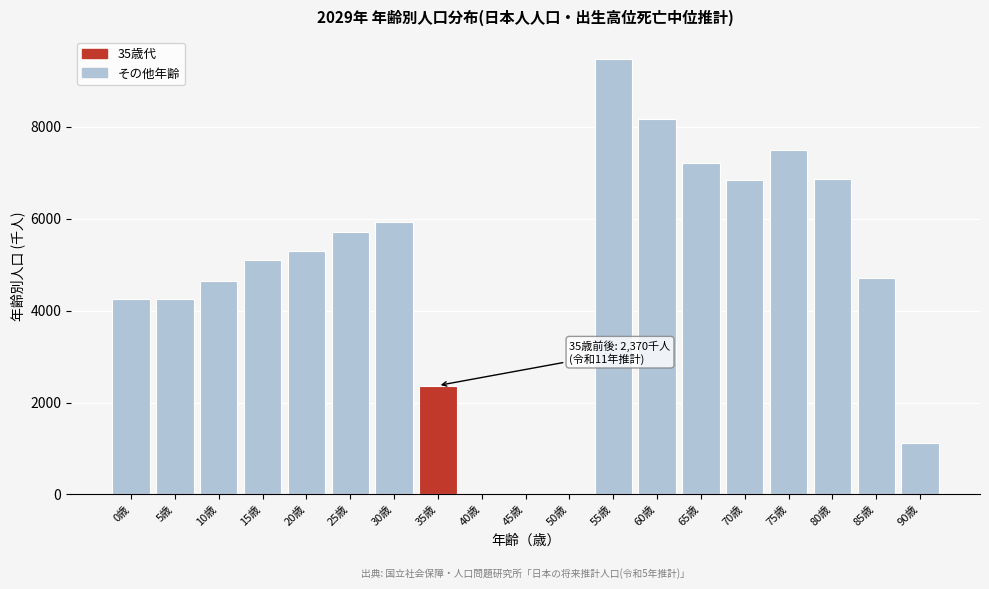

What is the ratio of the value at 10歳 to the value at 75歳?

0.6